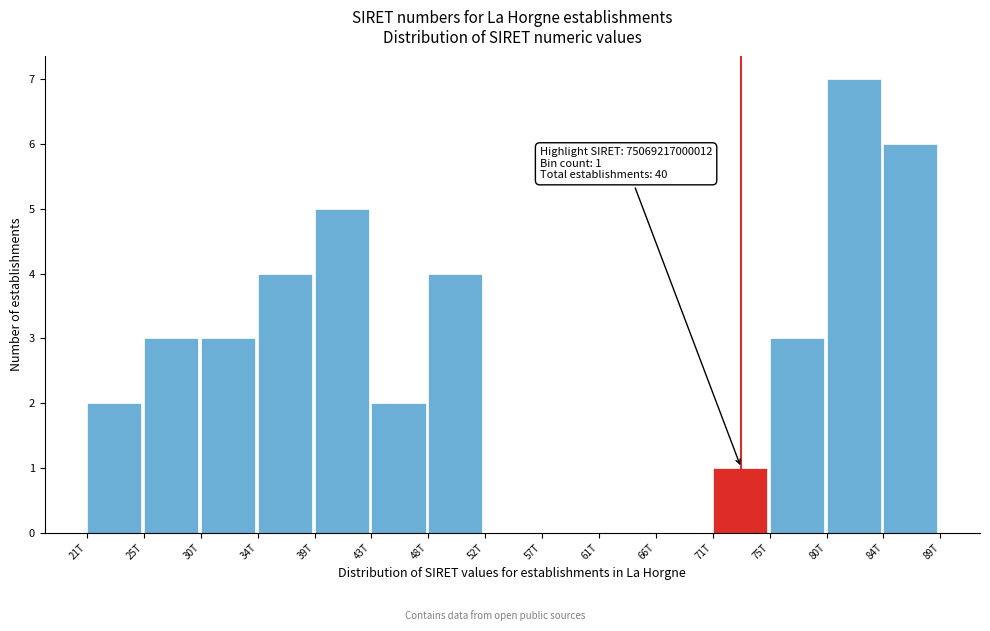

Reading right to left, extract all data points from this chart.

84T=6	80T=7	75T=3	71T=1	66T=0	61T=0	57T=0	52T=0	48T=4	43T=2	39T=5	34T=4	30T=3	25T=3	21T=2